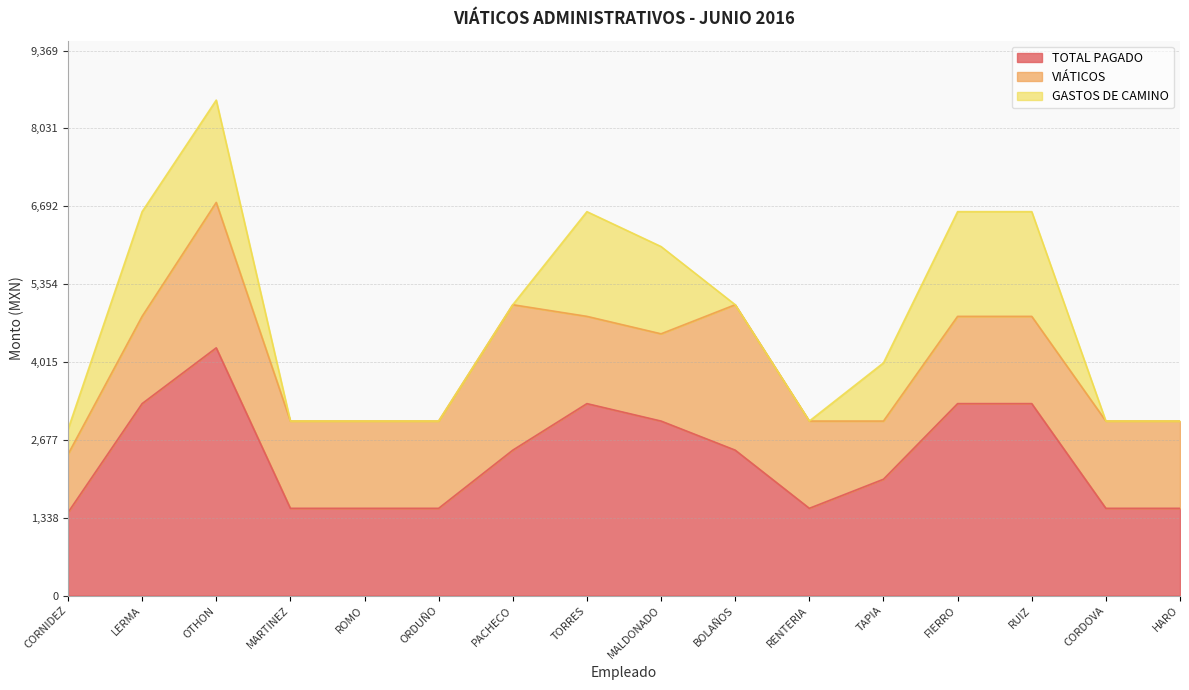

Does the chart have visible grid lines?

Yes